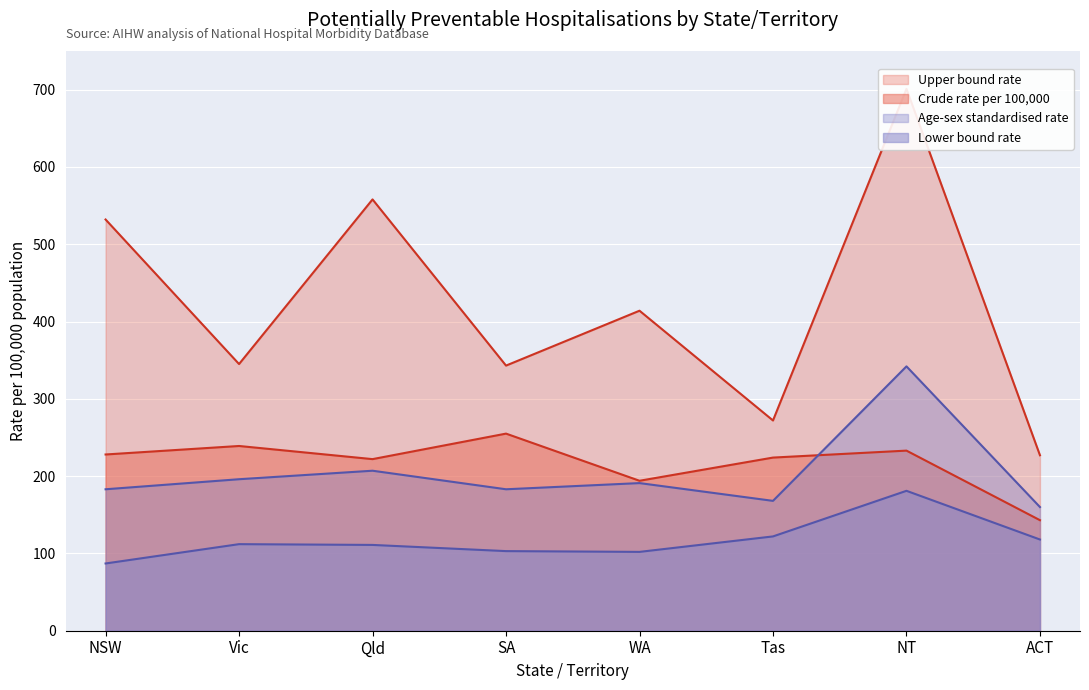

What are all the series names shown in the legend?

Crude rate per 100,000, Age-sex standardised rate, Lower bound rate, Upper bound rate